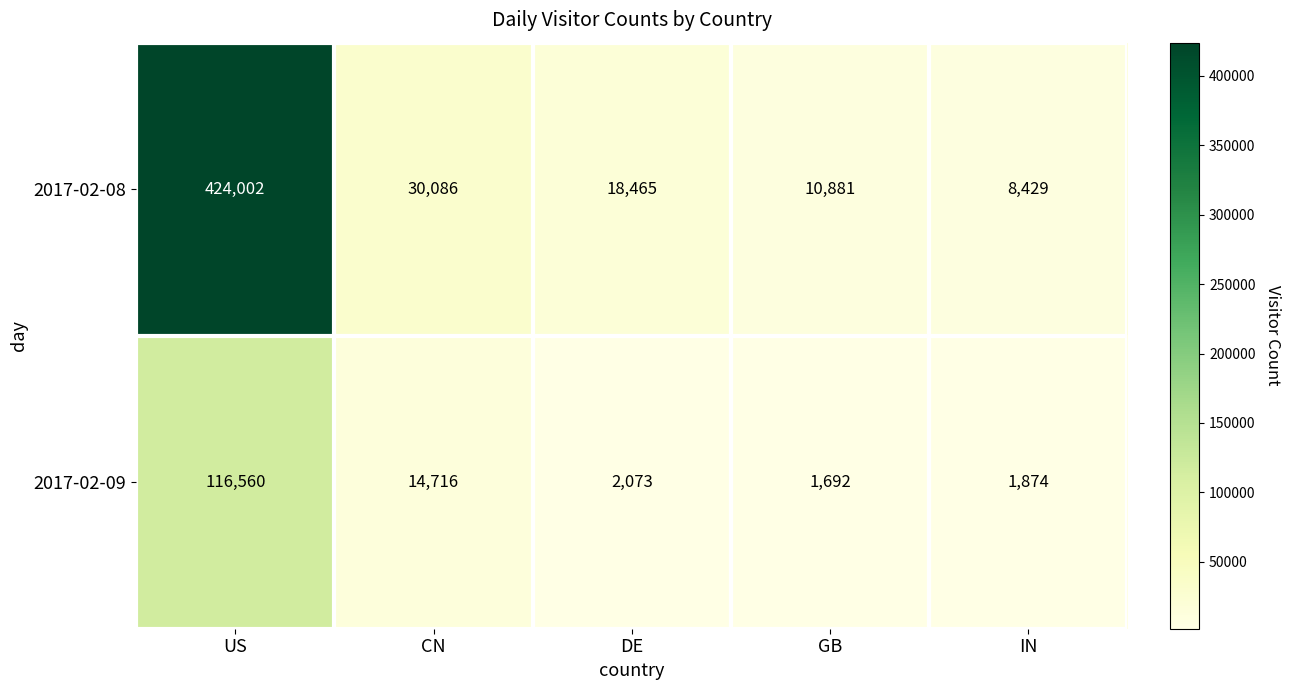

Which series has the widest spread of values?

2017-02-08